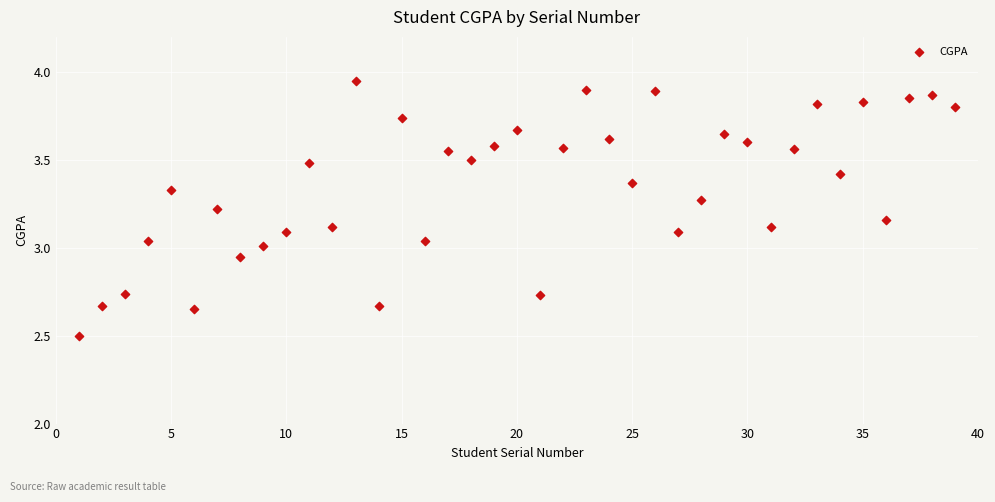

What is the range of X values (max minus min)?

38.0